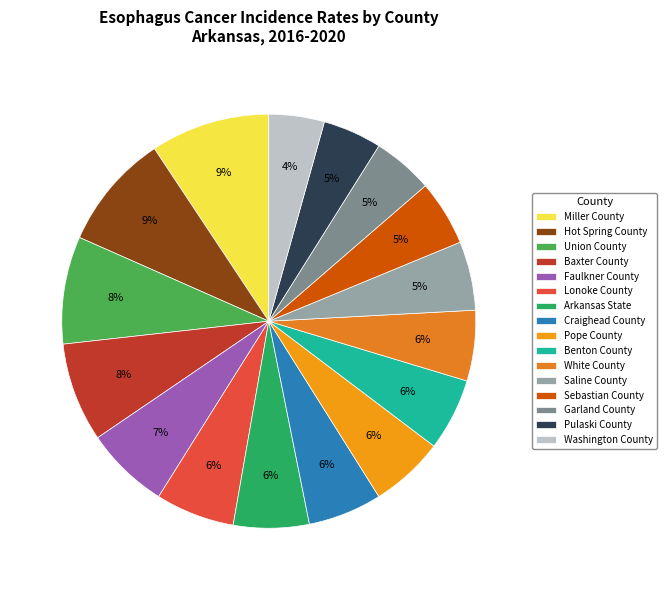

How many slices are in this pie chart?

16